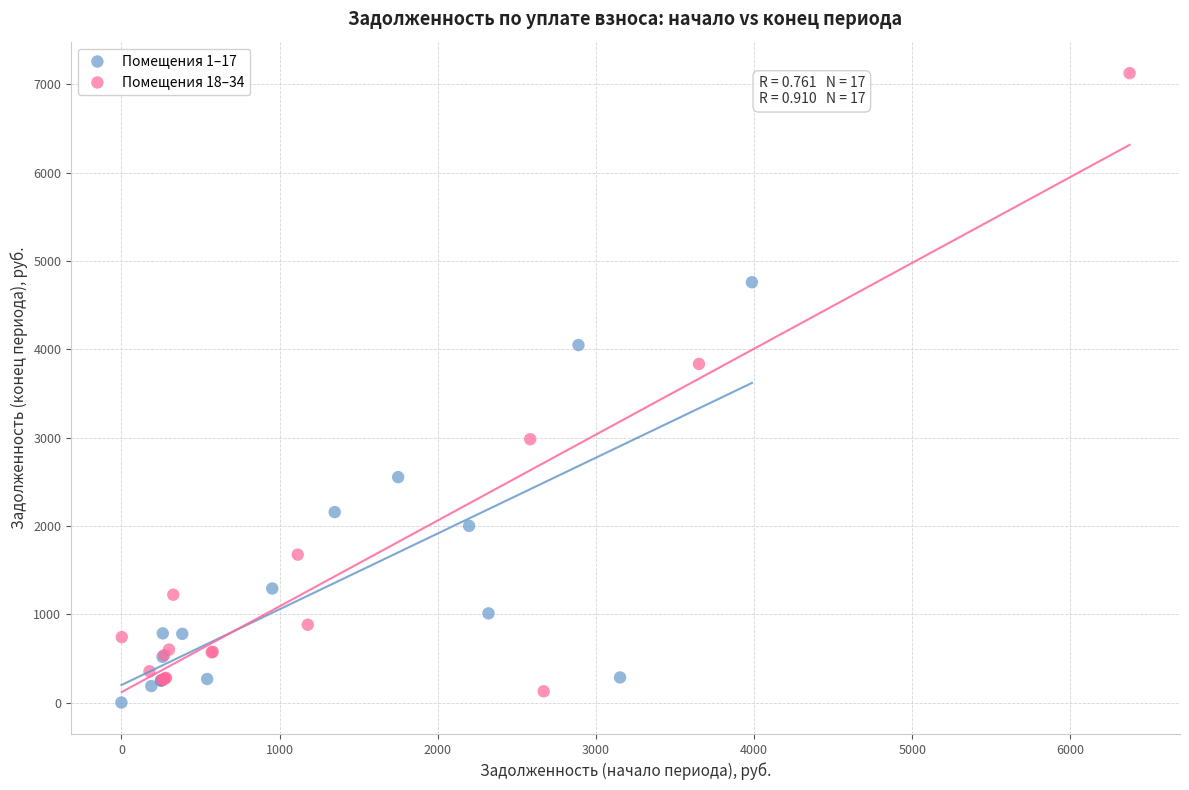

Which series has the largest Y range (max minus min)?

Помещения 18–34